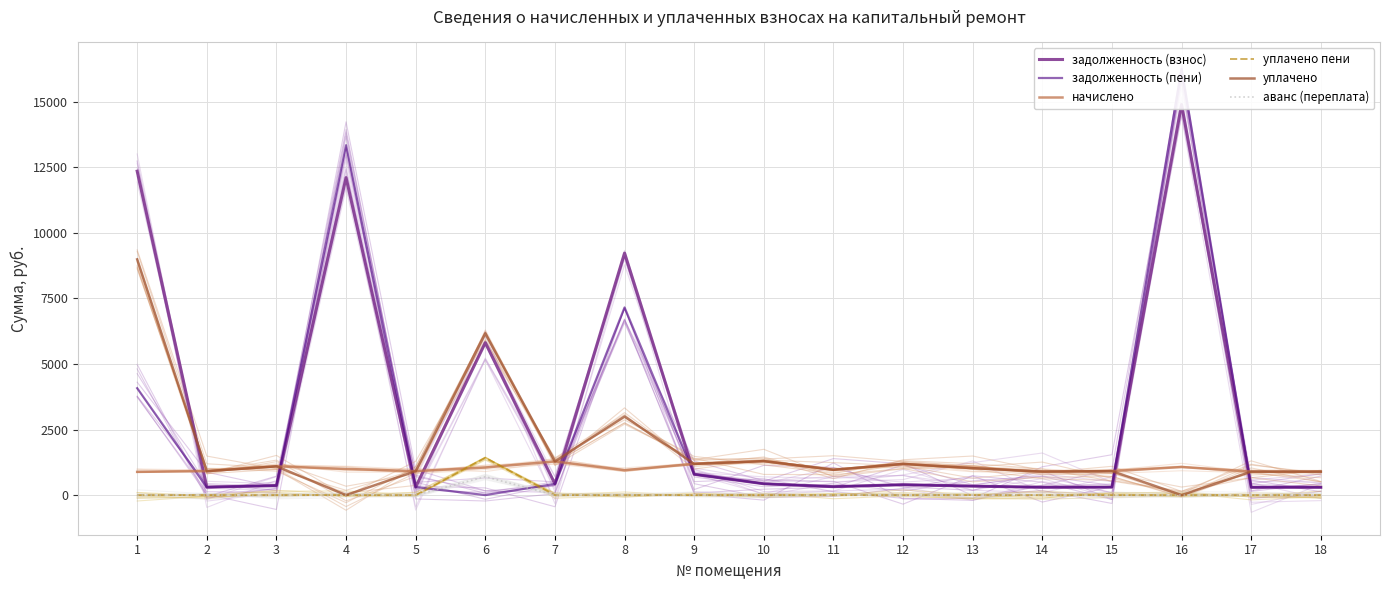

At which label is начислено closest to 1090?

3